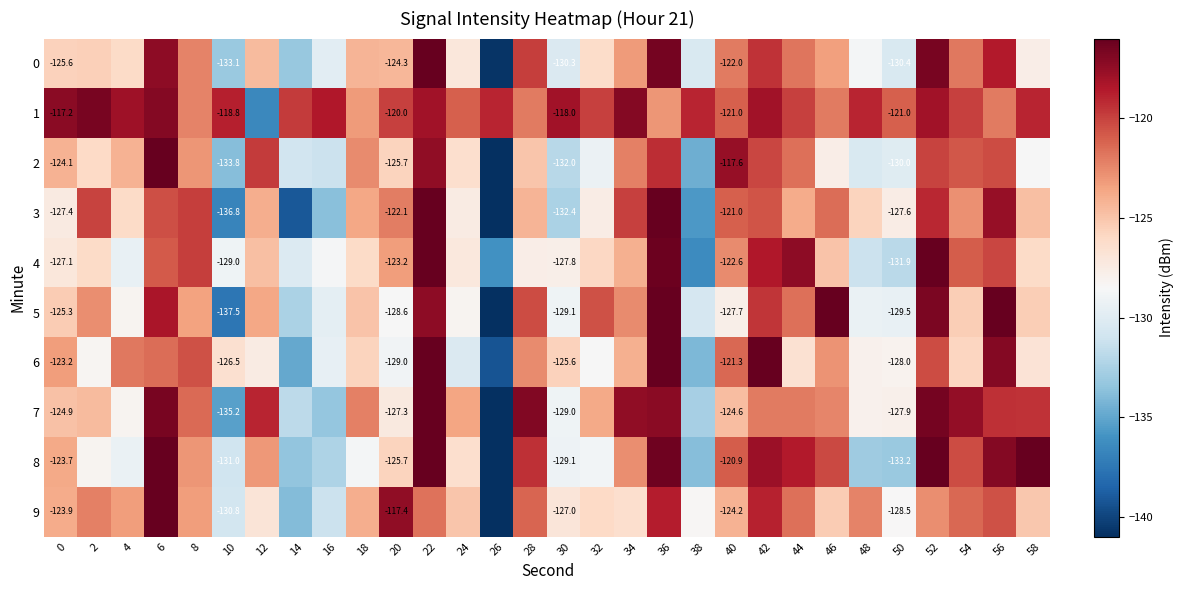

What is the minimum value for 4?

-136.3